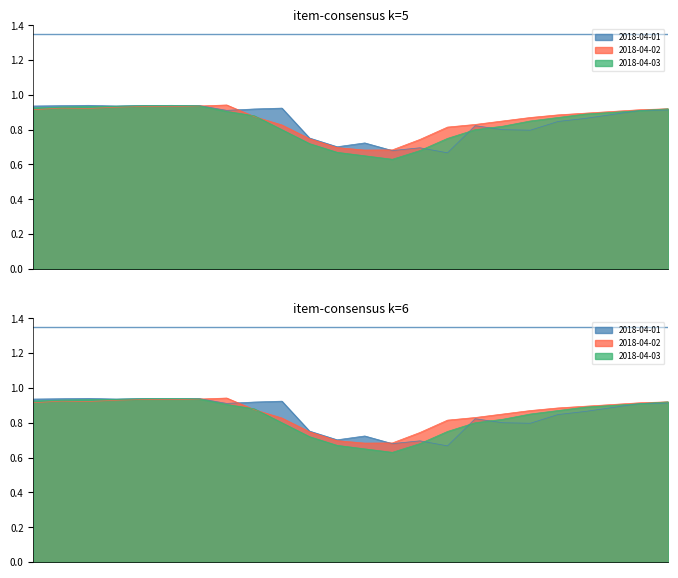

Reading right to left, extract all data points from this chart.

2018-04-01: 0.9	0.9	0.9	0.9	0.8	0.8	0.8	0.8	0.7	0.7	0.7	0.7	0.7	0.8	0.9	0.9	0.9	0.9	0.9	0.9	0.9	0.9	0.9	0.9
2018-04-02: 0.9	0.9	0.9	0.9	0.9	0.9	0.8	0.8	0.8	0.7	0.7	0.7	0.7	0.7	0.8	0.9	0.9	0.9	0.9	0.9	0.9	0.9	0.9	0.9
2018-04-03: 0.9	0.9	0.9	0.9	0.9	0.8	0.8	0.8	0.8	0.7	0.6	0.7	0.7	0.7	0.8	0.9	0.9	0.9	0.9	0.9	0.9	0.9	0.9	0.9